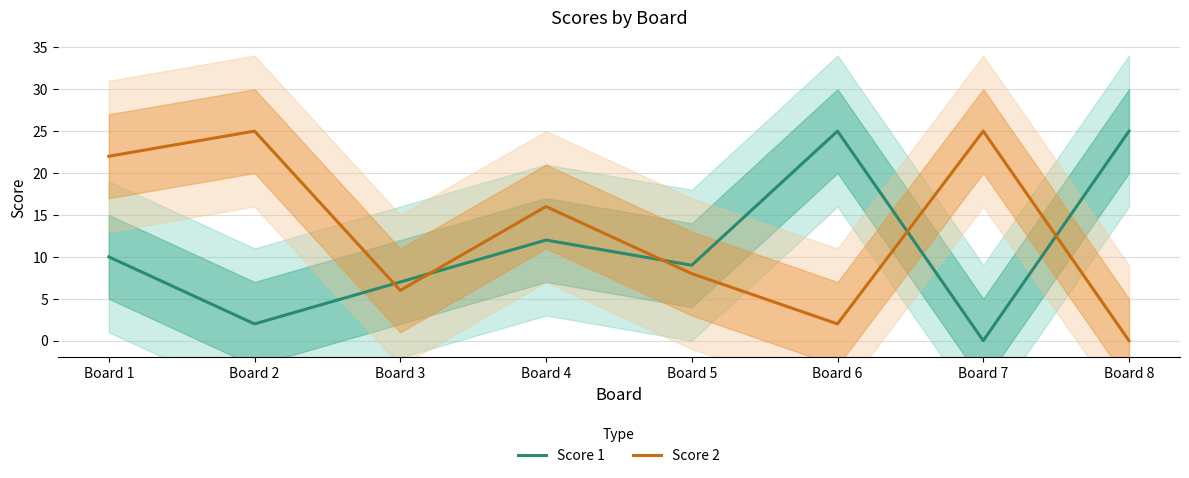

Reading left to right, transcribe all the data shown in this chart.

Score 1: 10	2	7	12	9	25	0	25
Score 2: 22	25	6	16	8	2	25	0